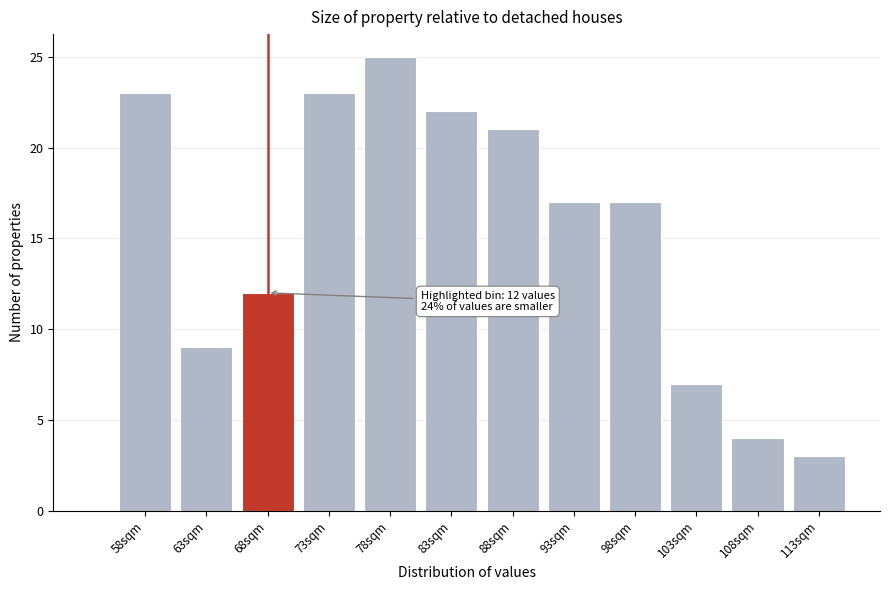

Reading left to right, what are all the values shown in this chart?

58sqm=23	63sqm=9	68sqm=12	73sqm=23	78sqm=25	83sqm=22	88sqm=21	93sqm=17	98sqm=17	103sqm=7	108sqm=4	113sqm=3